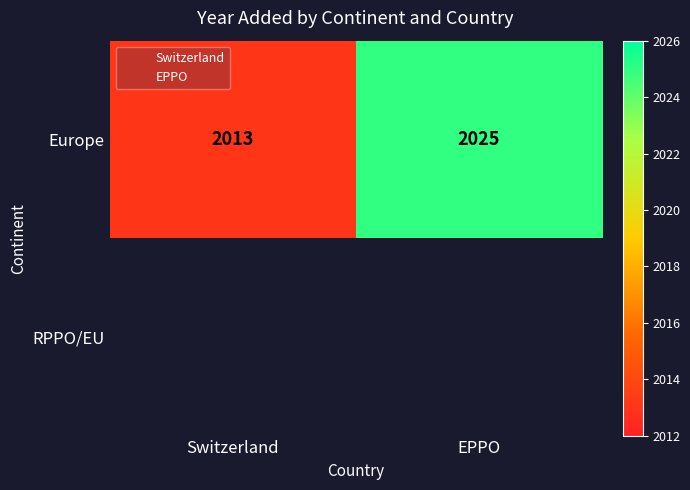

Between Switzerland and EPPO, which series saw the biggest shift?

Europe